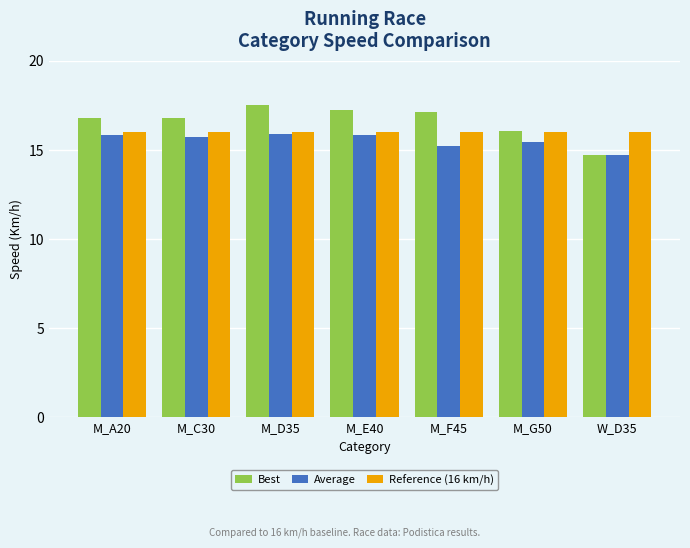

Between M_D35 and M_G50, which series saw the biggest shift?

Best